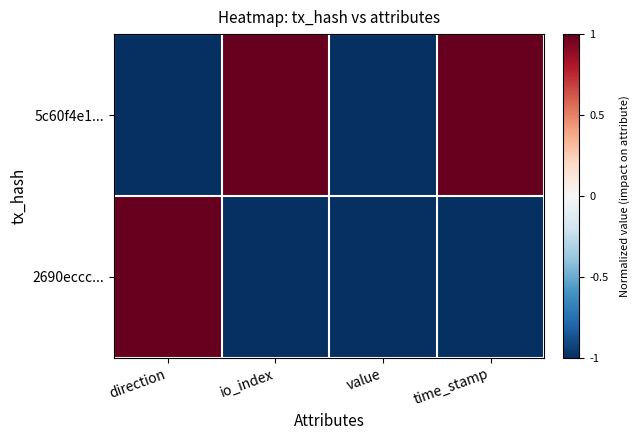

Between direction and time_stamp, which series saw the biggest shift?

5c60f4e1...